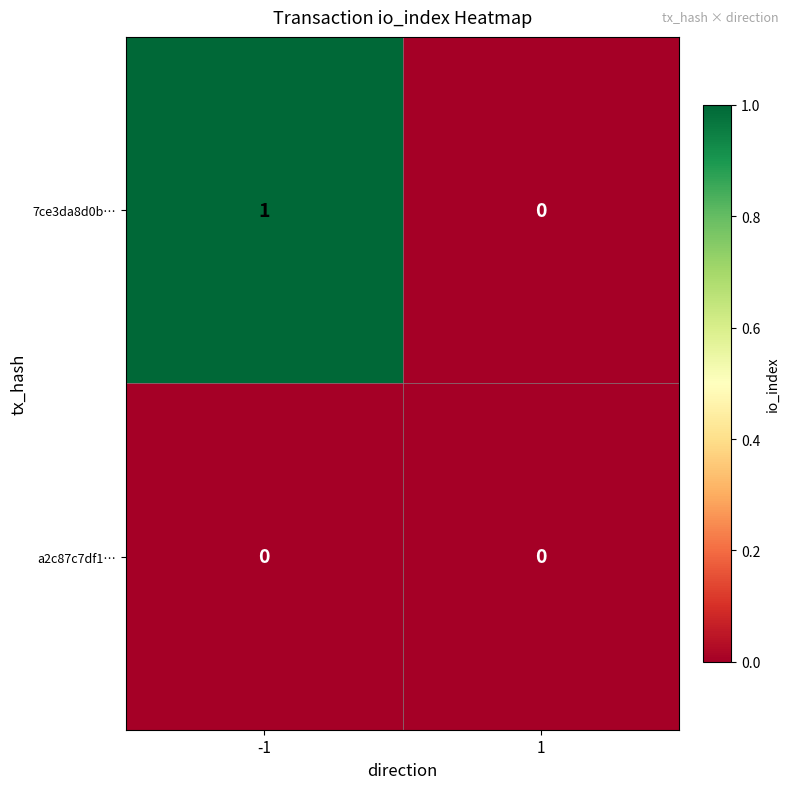

Which series has the largest range (max minus min)?

7ce3da8d0b…